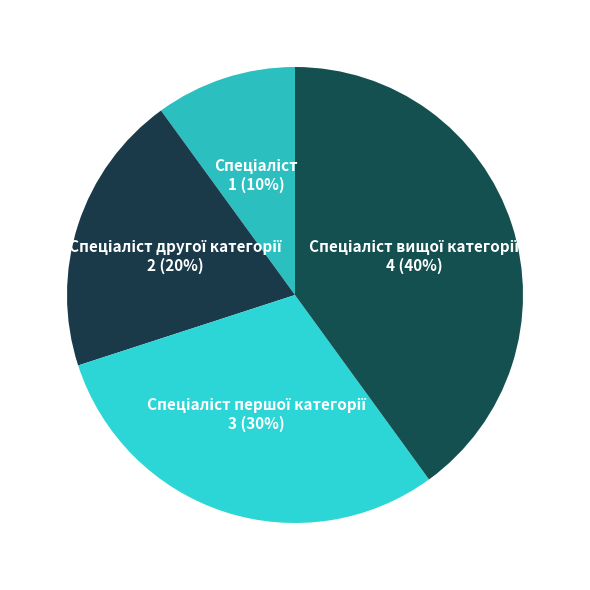

Does any single category account for the majority?

No